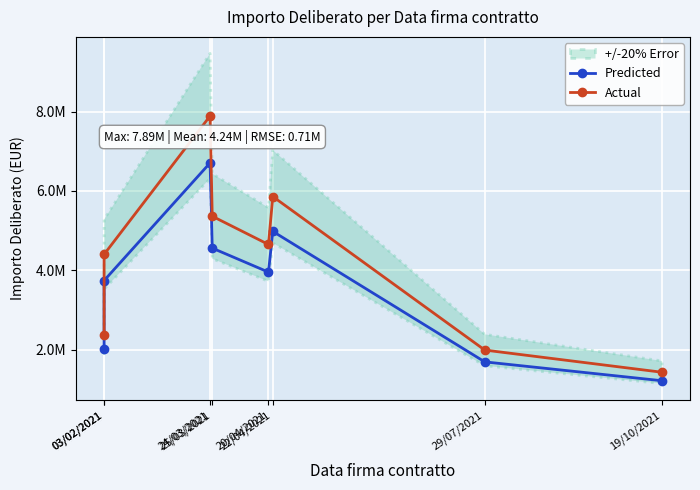

At which label is Actual closest to 4659000?

20/04/2021